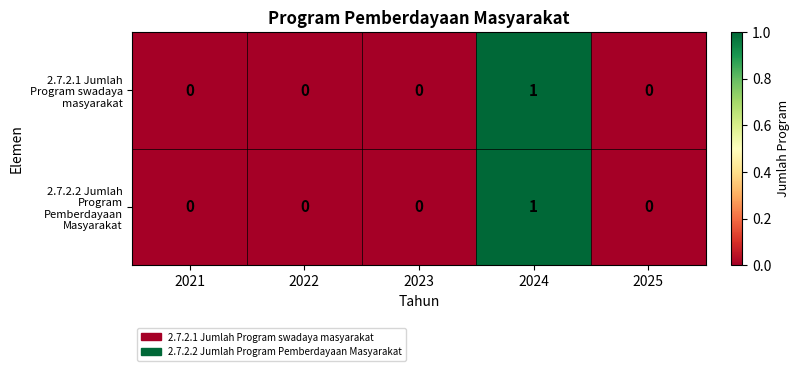

Reading right to left, transcribe all the data shown in this chart.

2.7.2.1 Jumlah Program swadaya masyarakat: 0	1	0	0	0
2.7.2.2 Jumlah Program Pemberdayaan Masyarakat: 0	1	0	0	0